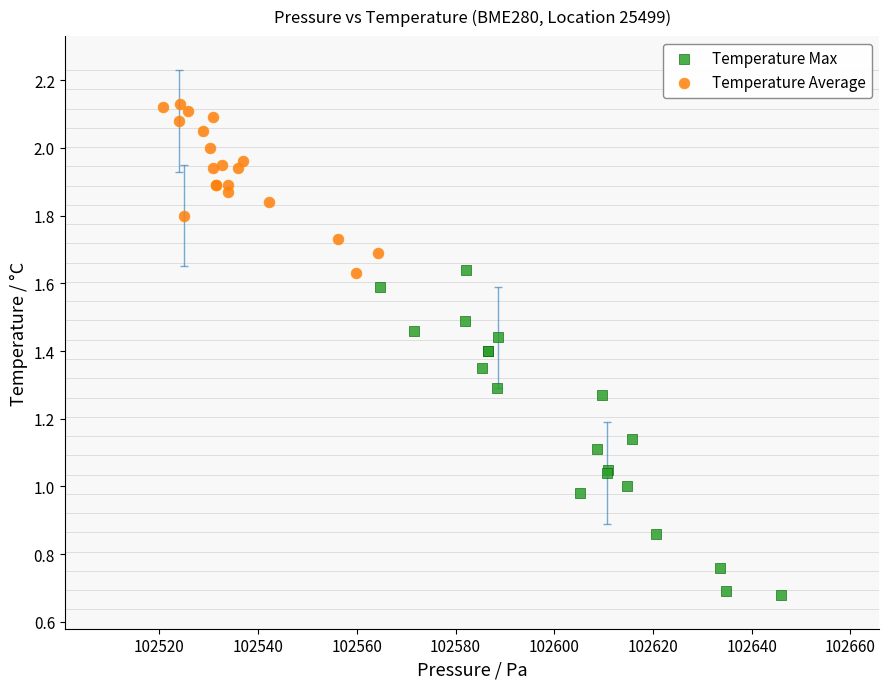

Which series has the largest Y range (max minus min)?

Temperature Max